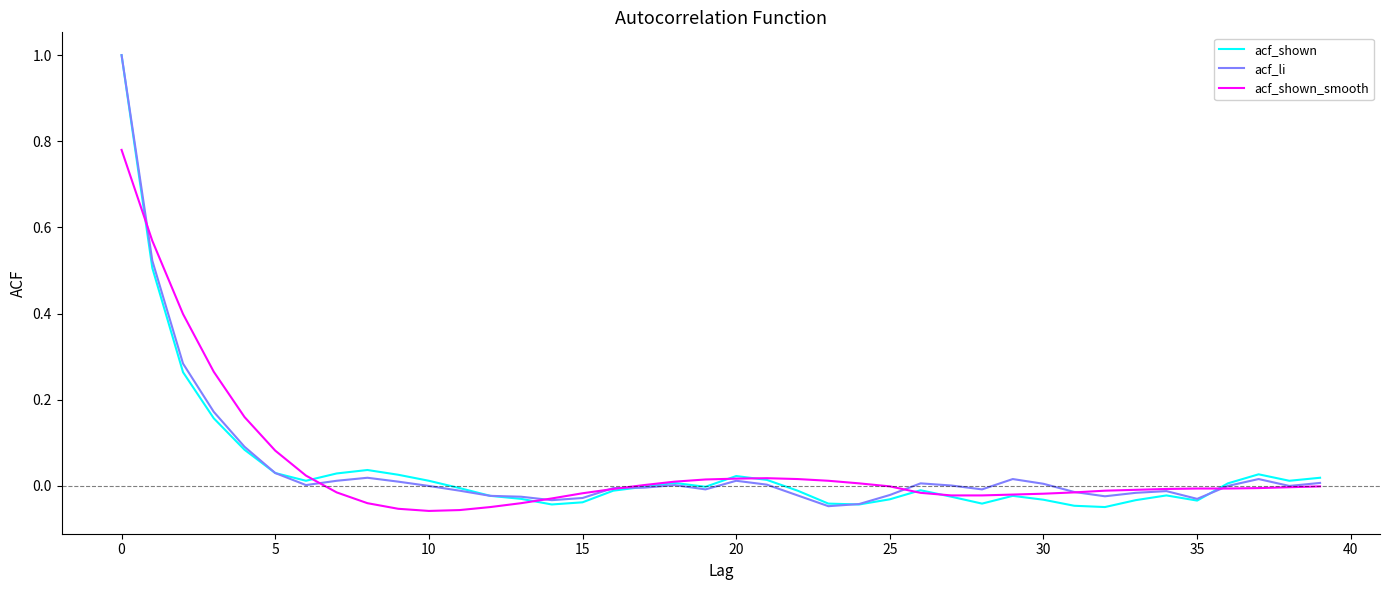

What is the maximum value for acf_shown?

1.0